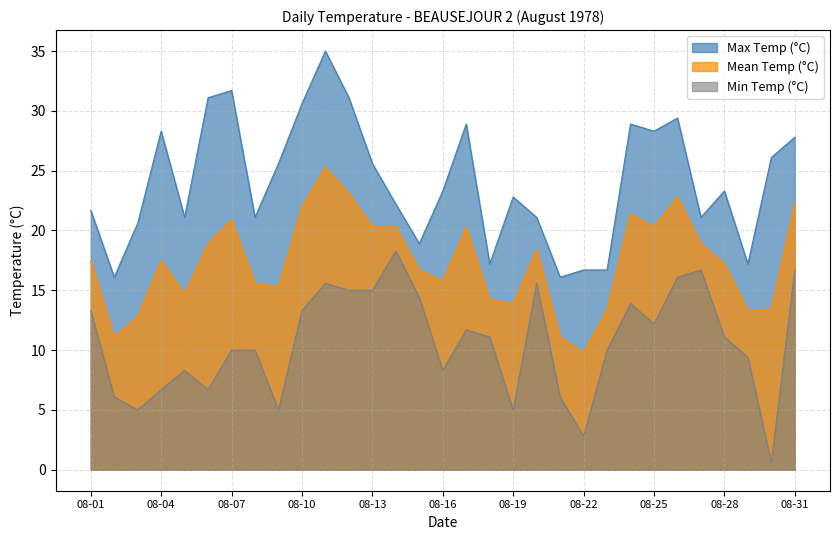

List the labels in order of Max Temp (°C) value, smallest first.

08-02, 08-21, 08-22, 08-23, 08-18, 08-29, 08-15, 08-03, 08-05, 08-08, 08-20, 08-27, 08-01, 08-14, 08-19, 08-16, 08-28, 08-09, 08-13, 08-30, 08-31, 08-04, 08-25, 08-17, 08-24, 08-26, 08-10, 08-06, 08-12, 08-07, 08-11